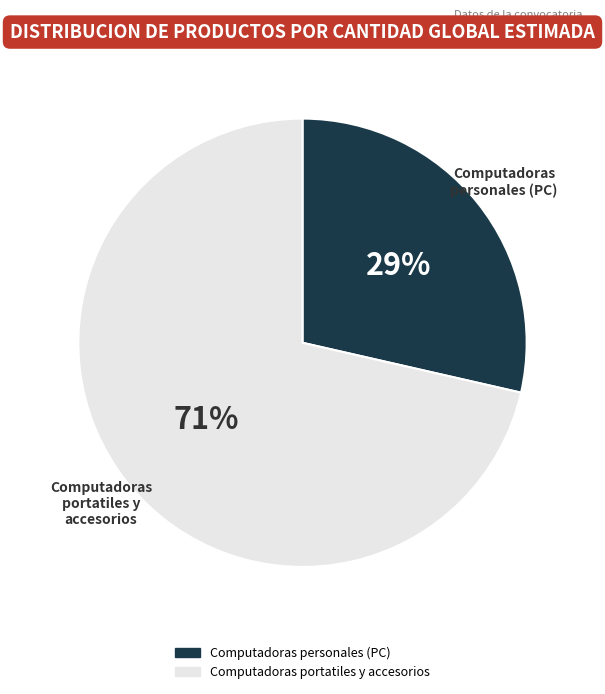

Approximately how many times larger is the value at Computadoras personales (PC) compared to Computadoras portatiles y accesorios?

0.4